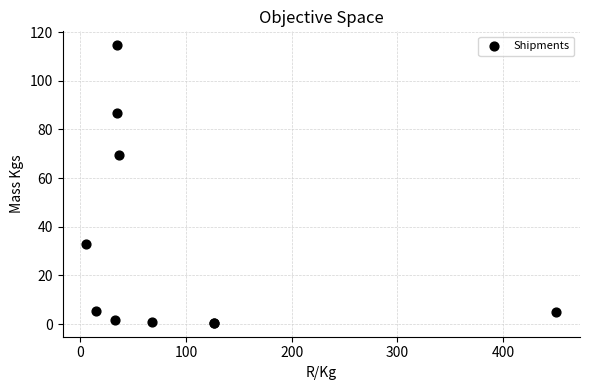

What Y value in the scatter plot is closest to 57?

69.7